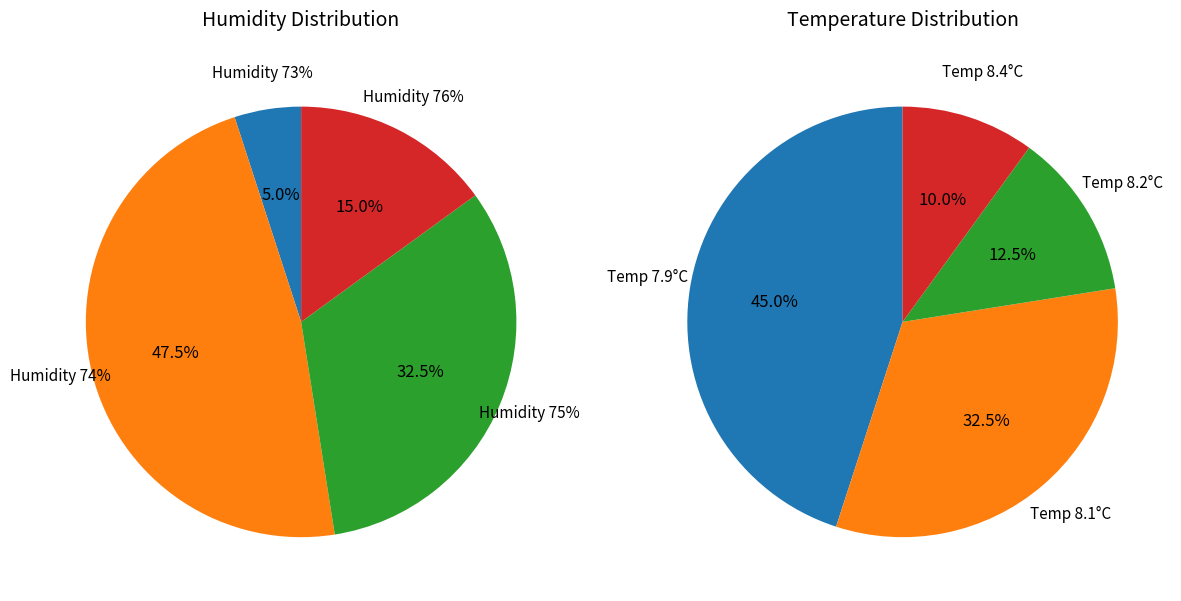

Does 14 account for over 50% of the chart?

No